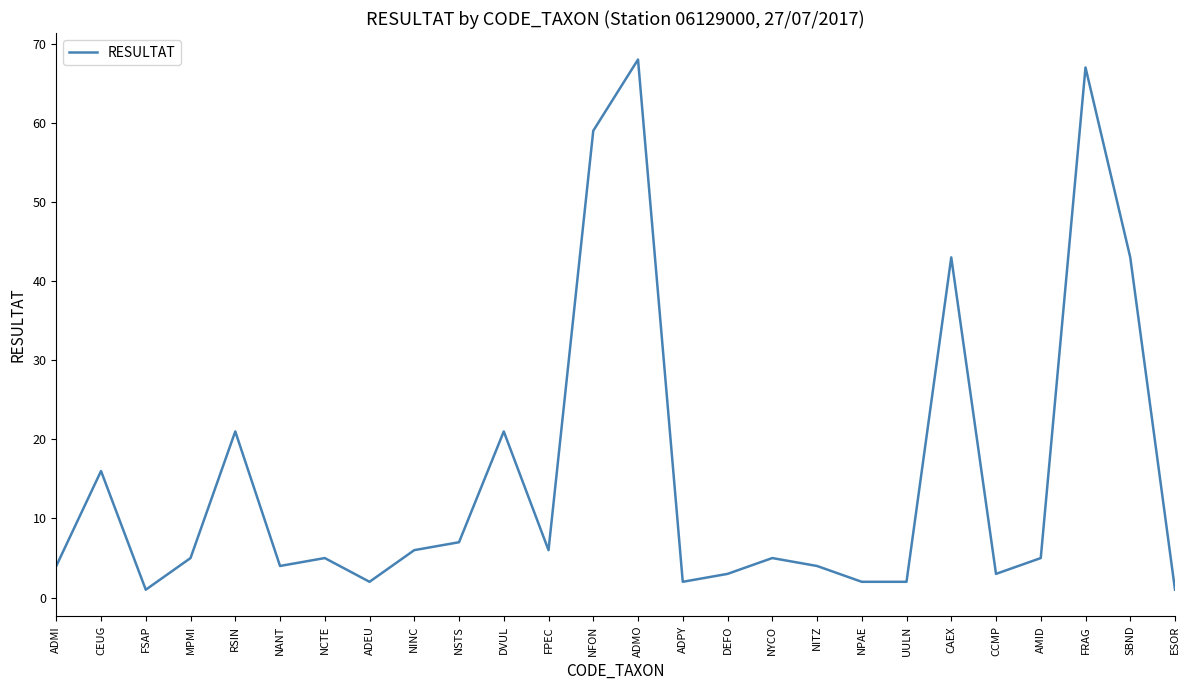

How many lines are shown in the chart?

1